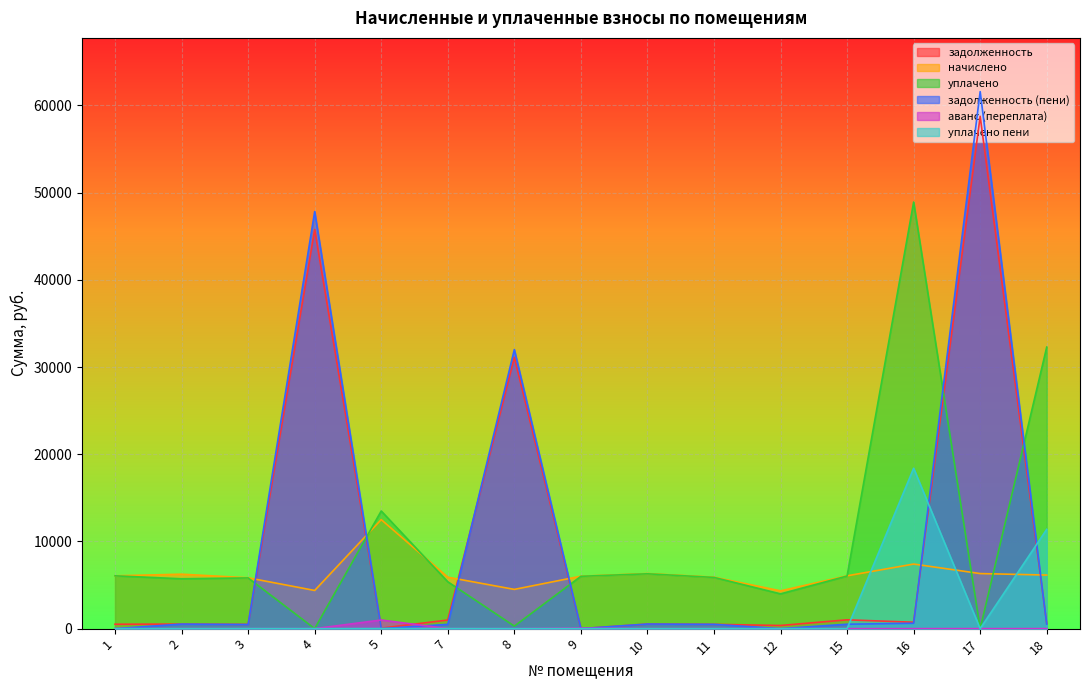

How many lines are shown in the chart?

6